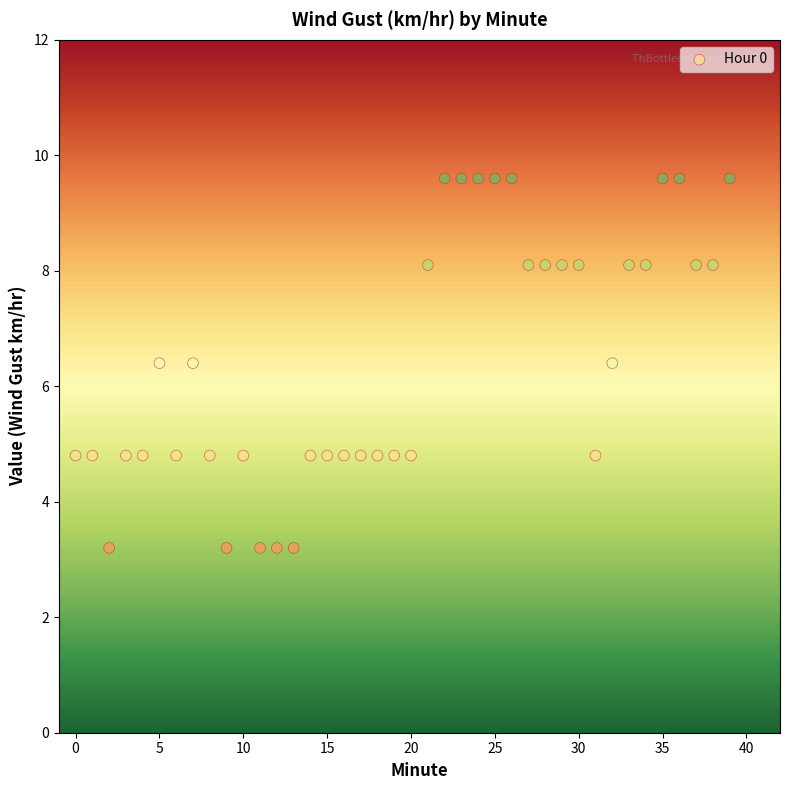

What is the range of Y values (max minus min)?

6.4